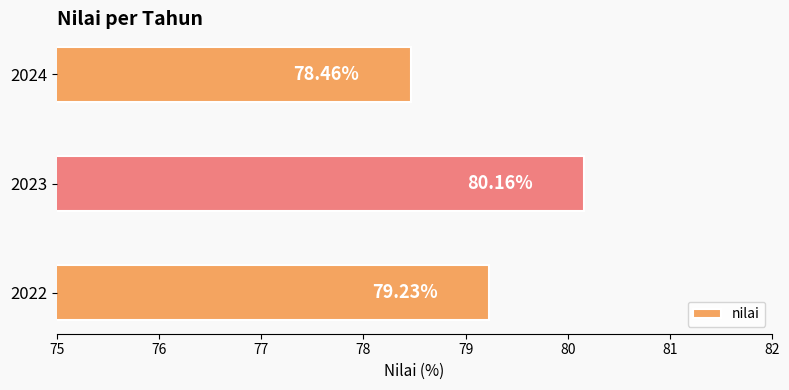

What is the average value?

79.3